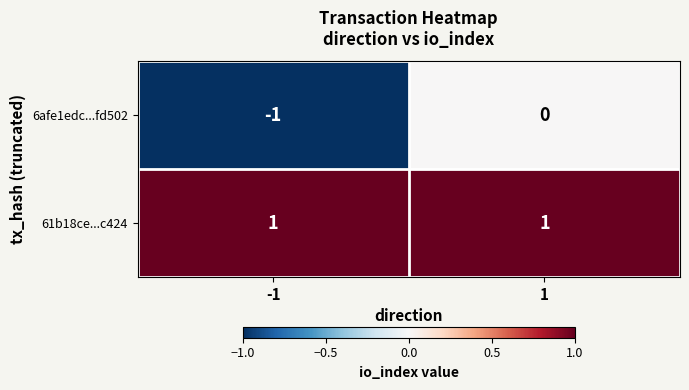

True or false: 61b18ce...c424 has a value of 2 at 1.

False